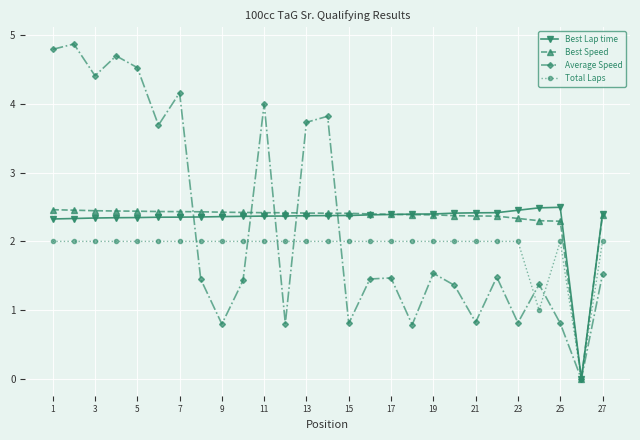

In Average Speed, how many points are lower than both neighbors (excluding endpoints)?

9